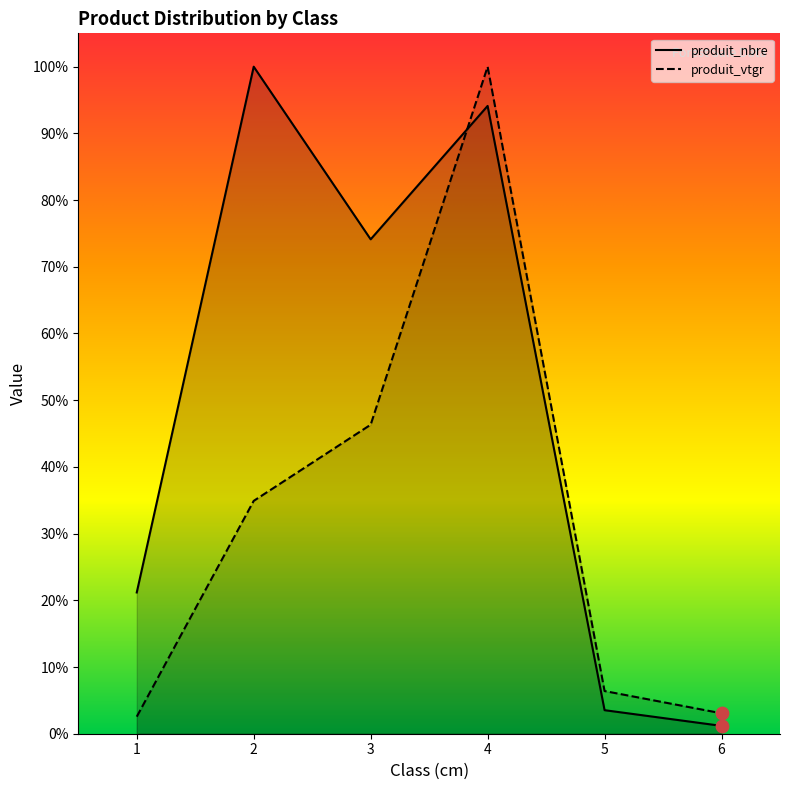

At which category is the sum across all series the highest?

4